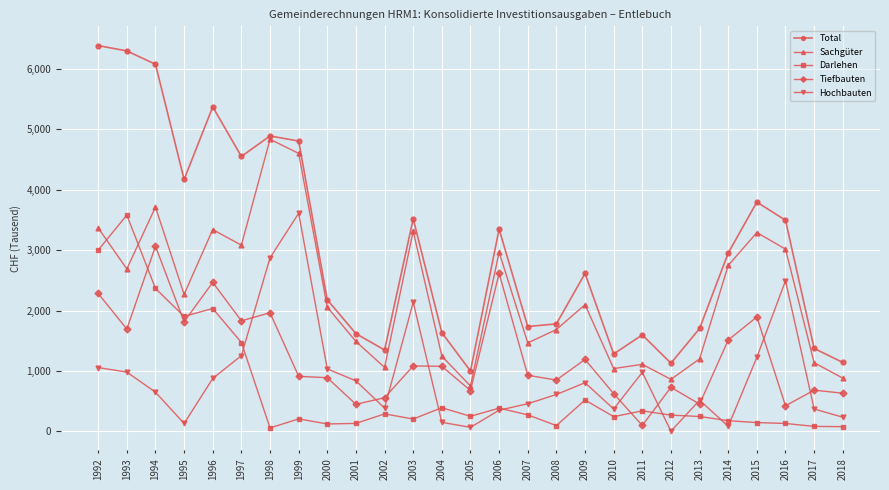

How many interior local valleys does the Sachgüter series have?

8